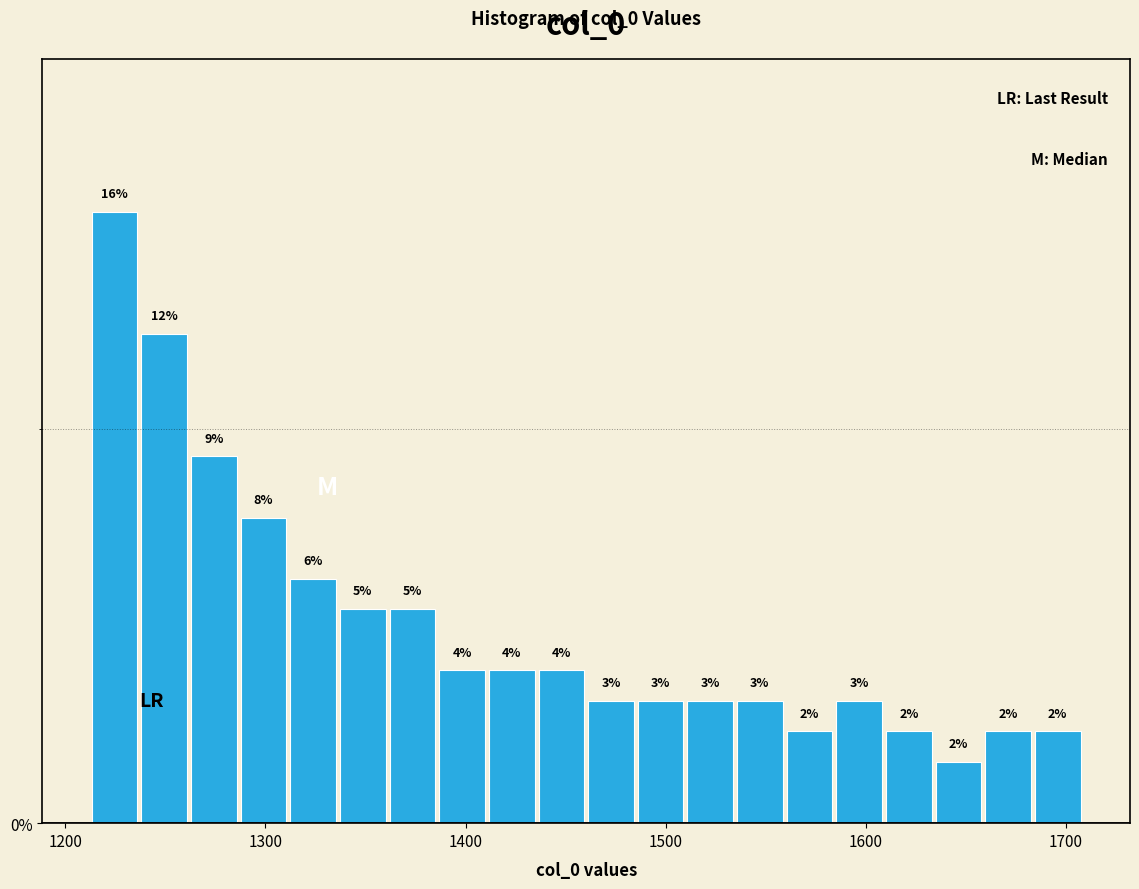

Around what value on the x-axis is the tallest bar? Give the approximate position of its centre, as read against the axis.

1220